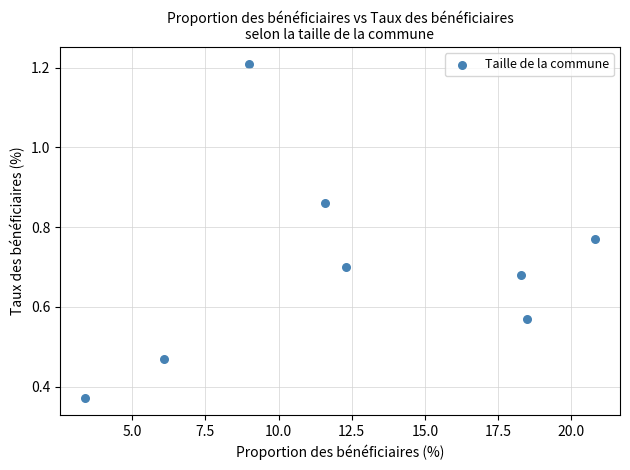

What is the average X value?

12.5